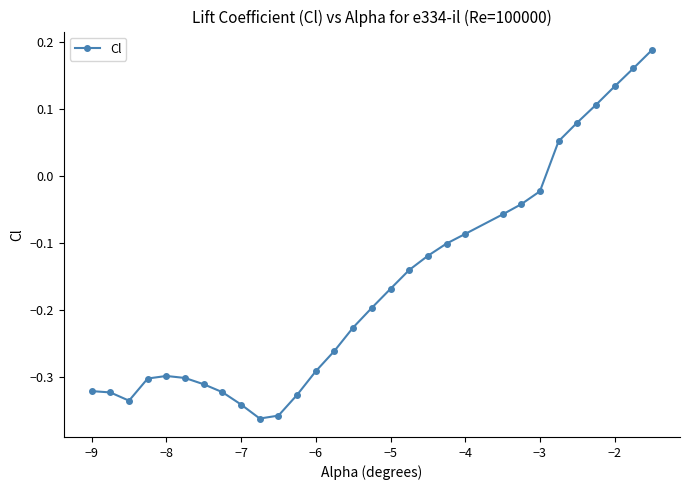

What is the difference between the maximum and second lowest values?

0.5